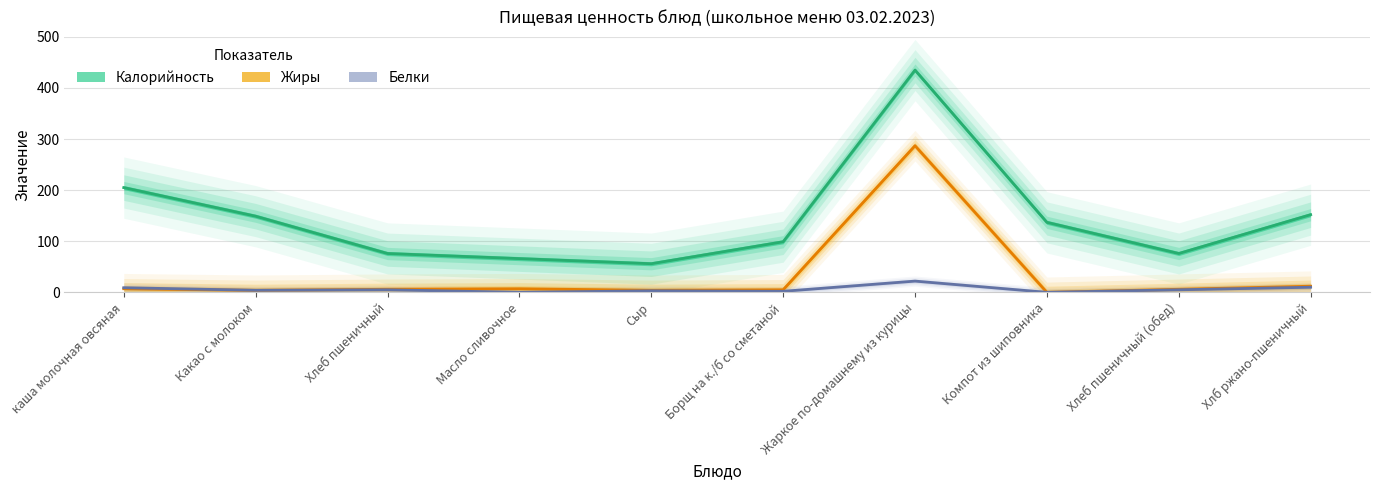

Does the chart display data point markers on the line(s)?

No